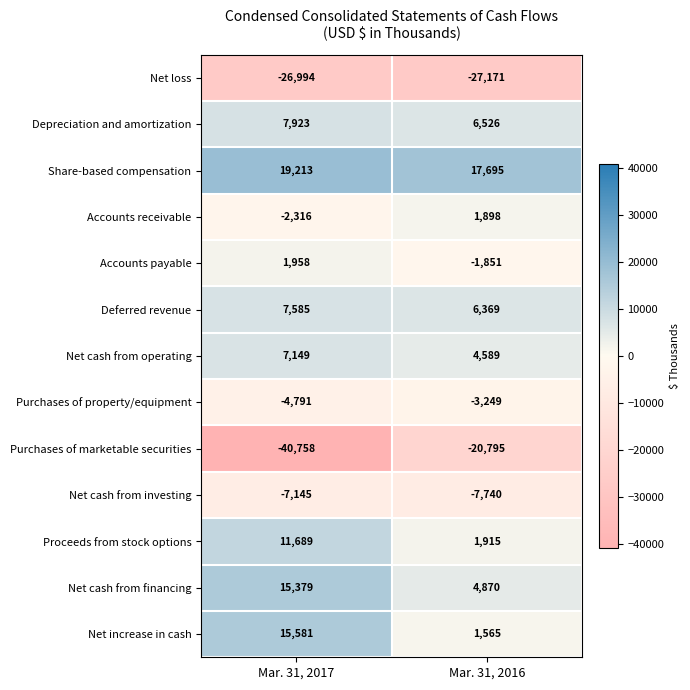

Which series has the largest range (max minus min)?

Purchases of marketable securities